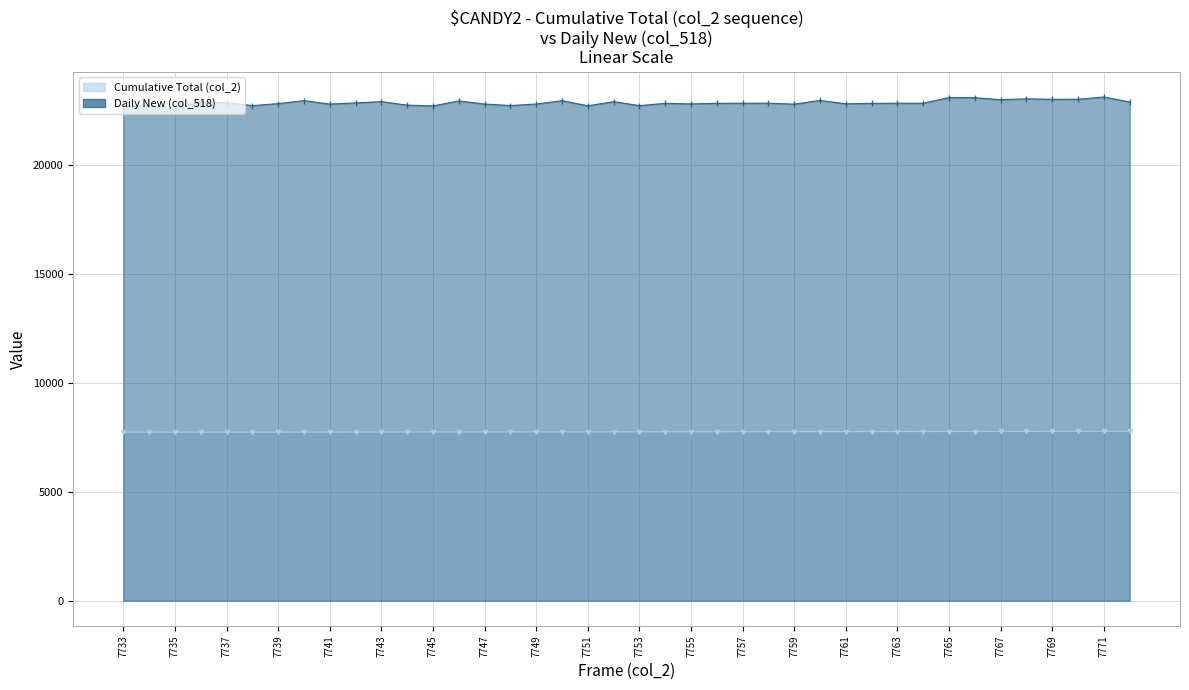

What are all the series names shown in the legend?

Cumulative Total (col_2), Daily New (col_518)